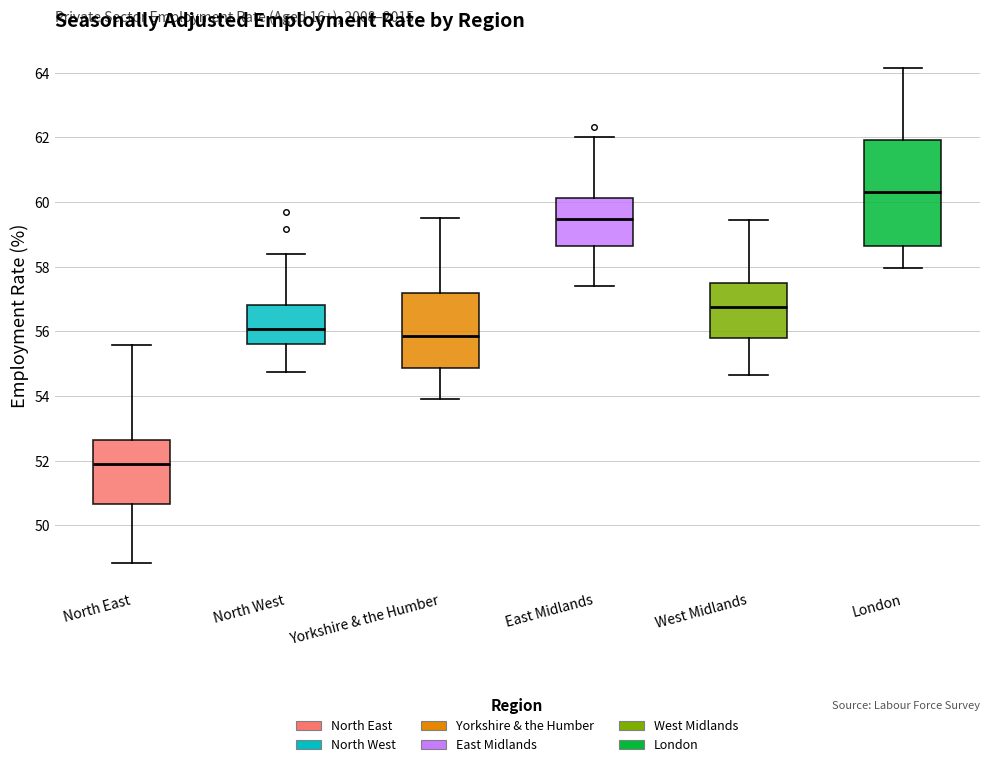

Reading left to right, transcribe this box plot: for each box, give where its median line is, the range the box spans, and where its two whiskers end, as read against the y-axis. The values are not printed on the chart, so give them approximately, as read against the axis.

North East: median 51.8, box 50.6 to 52.6, whiskers 48.8 to 55.6
North West: median 56.0, box 55.6 to 56.8, whiskers 54.8 to 58.4
Yorkshire & the Humber: median 55.8, box 54.8 to 57.2, whiskers 53.8 to 59.6
East Midlands: median 59.4, box 58.6 to 60.2, whiskers 57.4 to 62.0
West Midlands: median 56.8, box 55.8 to 57.4, whiskers 54.6 to 59.4
London: median 60.4, box 58.6 to 62.0, whiskers 58.0 to 64.2